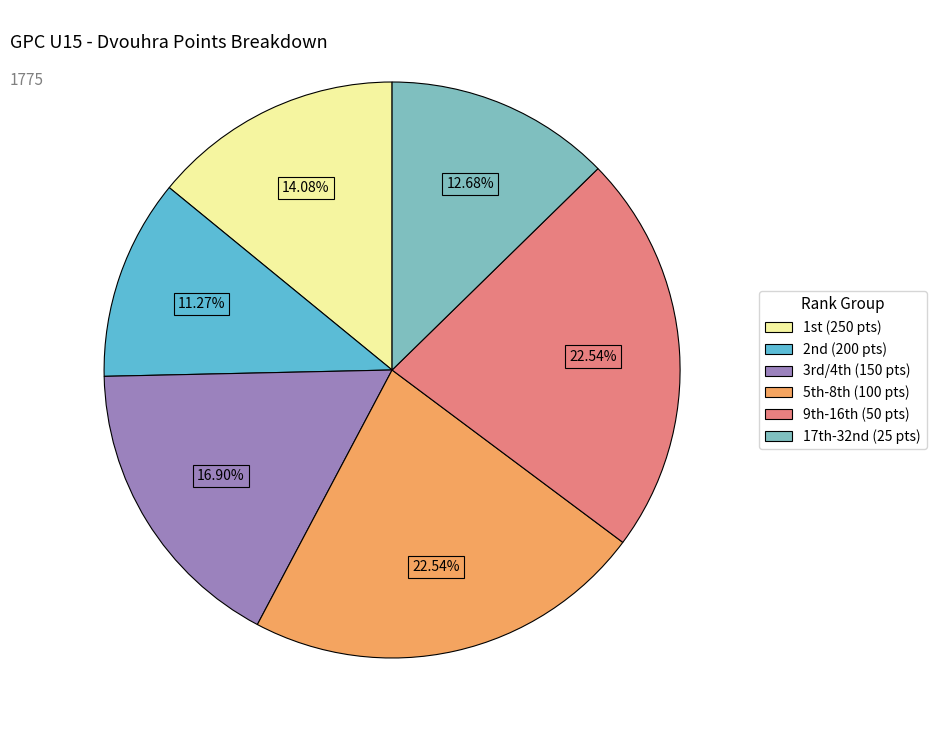

Is there a majority slice in this chart?

No